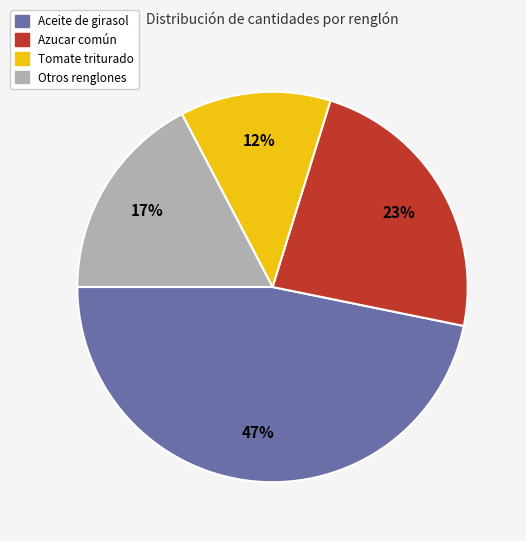

To the nearest percent, what is the average slice percentage?

25%